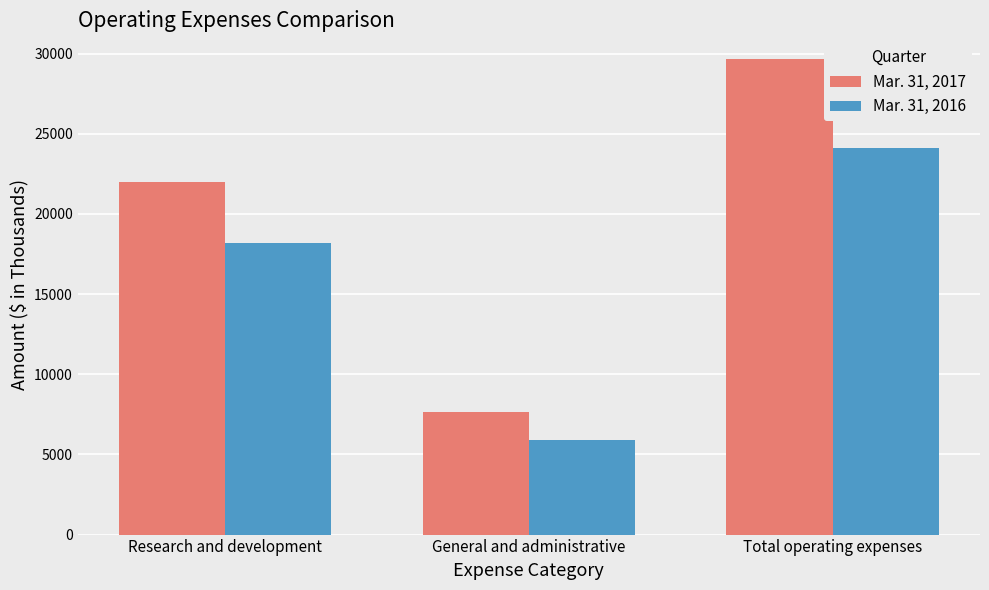

Which series has the widest spread of values?

Mar. 31, 2017